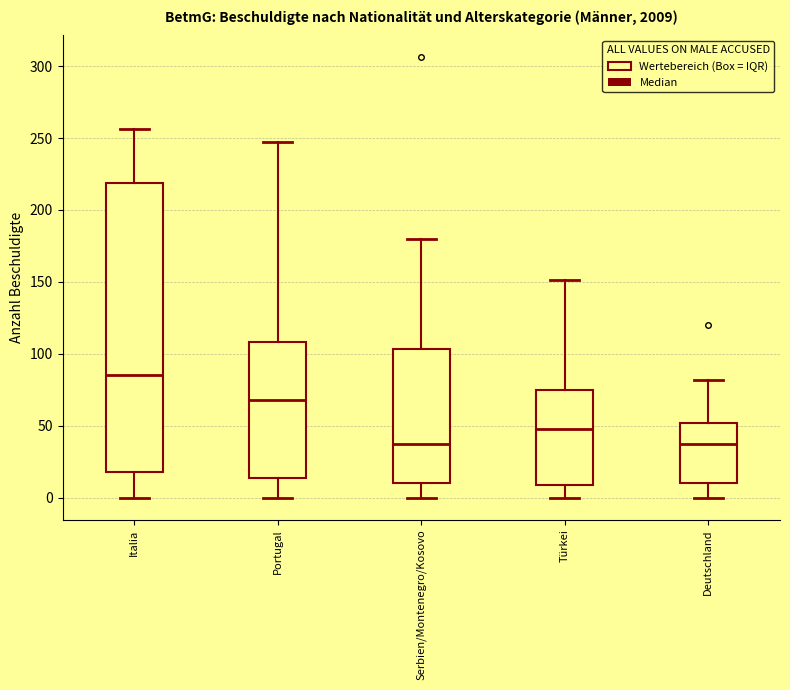

Reading left to right, transcribe this box plot: for each box, give where its median line is, the range the box spans, and where its two whiskers end, as read against the y-axis. The values are not printed on the chart, so give them approximately, as read against the axis.

Italia: median 85, box 20 to 220, whiskers 0 to 255
Portugal: median 70, box 15 to 110, whiskers 0 to 245
Serbien/Montenegro/Kosovo: median 35, box 10 to 105, whiskers 0 to 180
Türkei: median 50, box 10 to 75, whiskers 0 to 150
Deutschland: median 35, box 10 to 50, whiskers 0 to 80